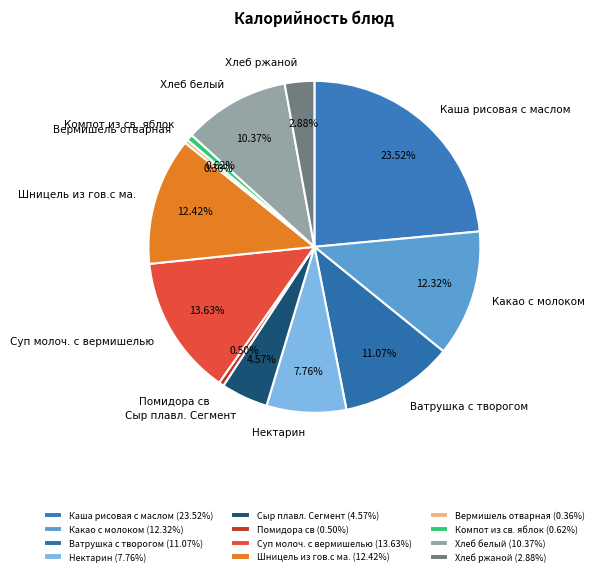

To the nearest percent, what is the difference between the Суп молоч. с вермишелью and Компот из св. яблок slice percentages?

13%